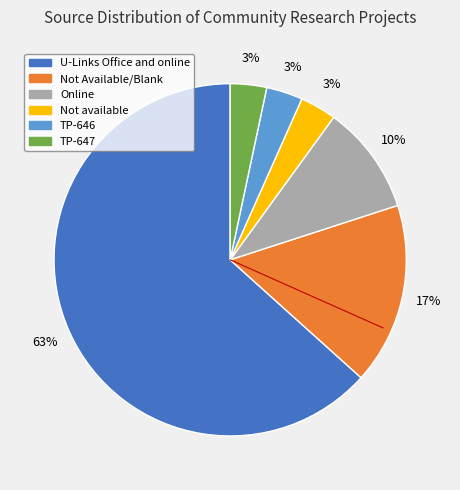

To the nearest percent, what is the average slice percentage?

17%